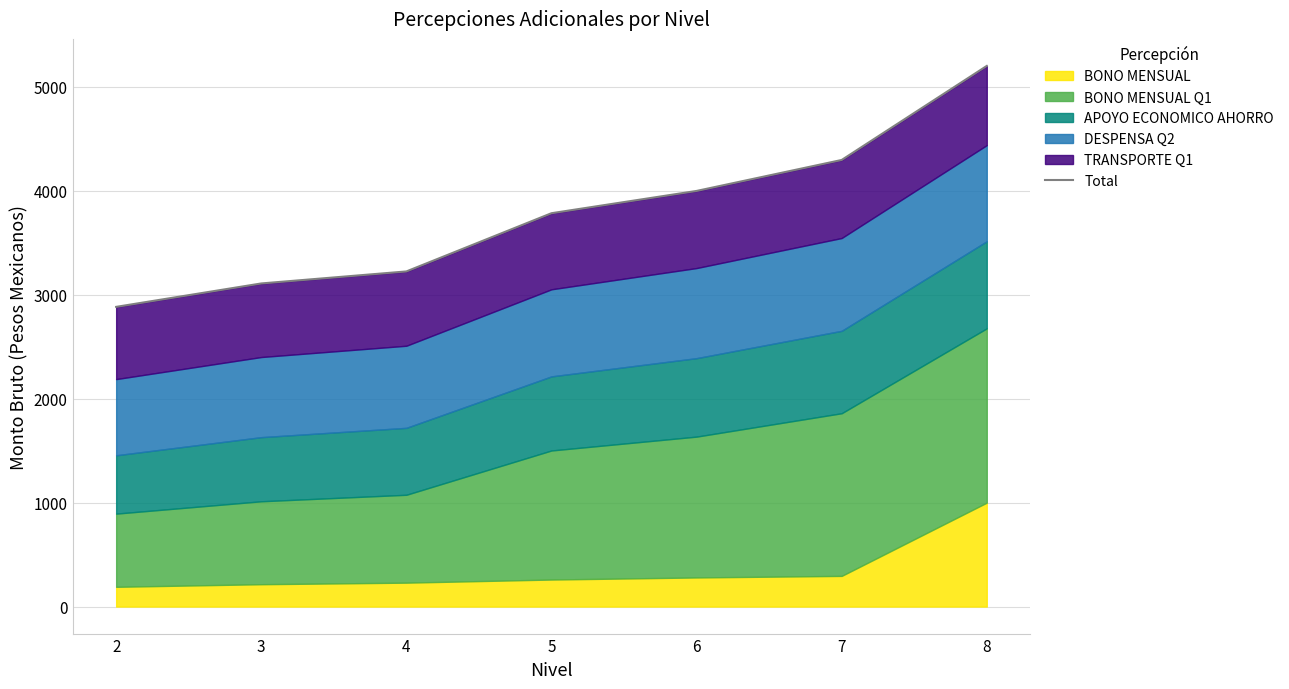

Which category has the lowest value across all series?

2